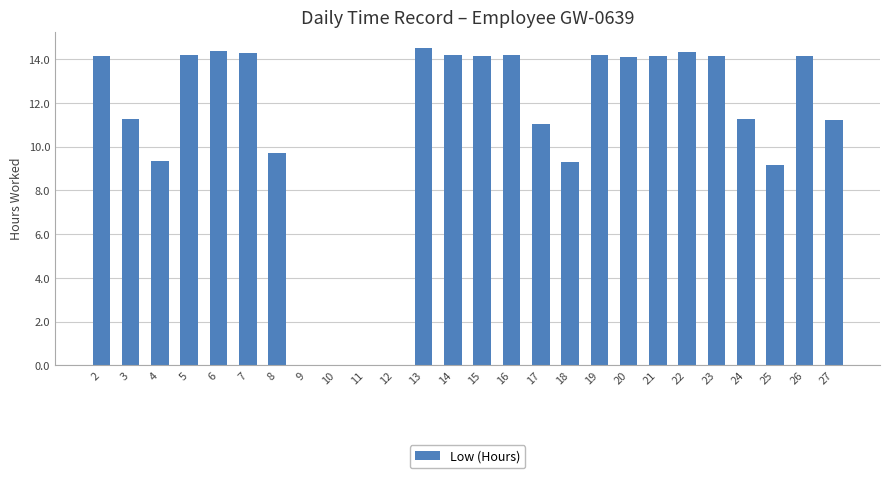

Are the bars horizontal?

No